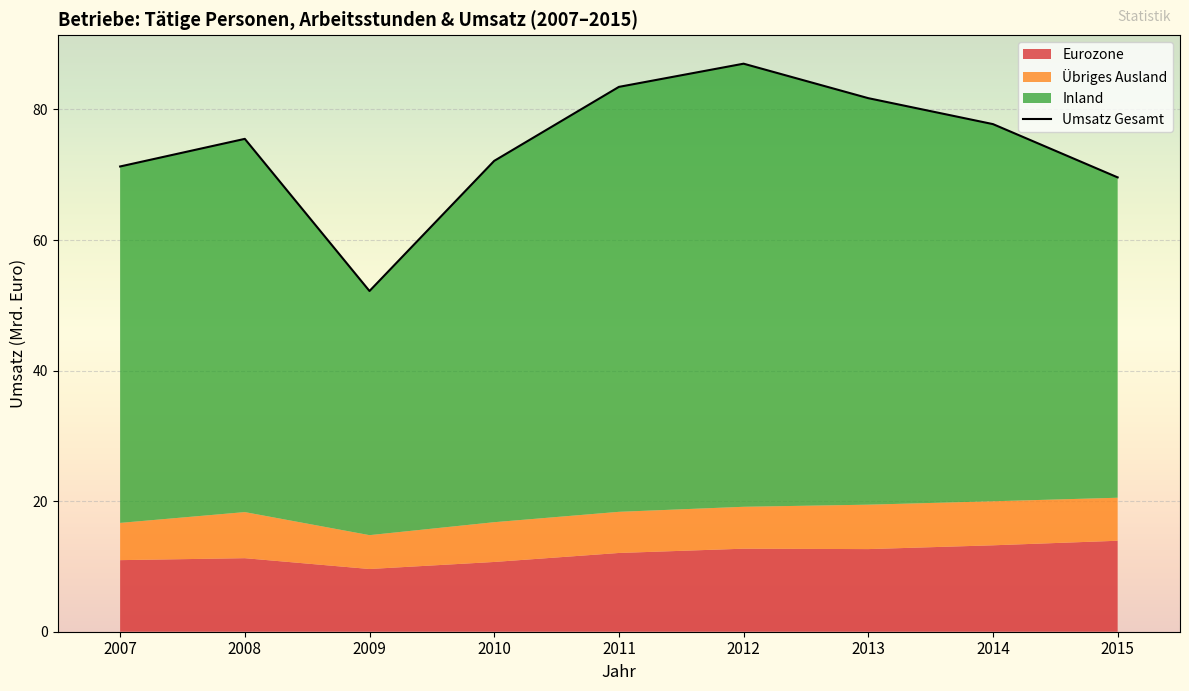

What is the greatest value displayed?

87.0